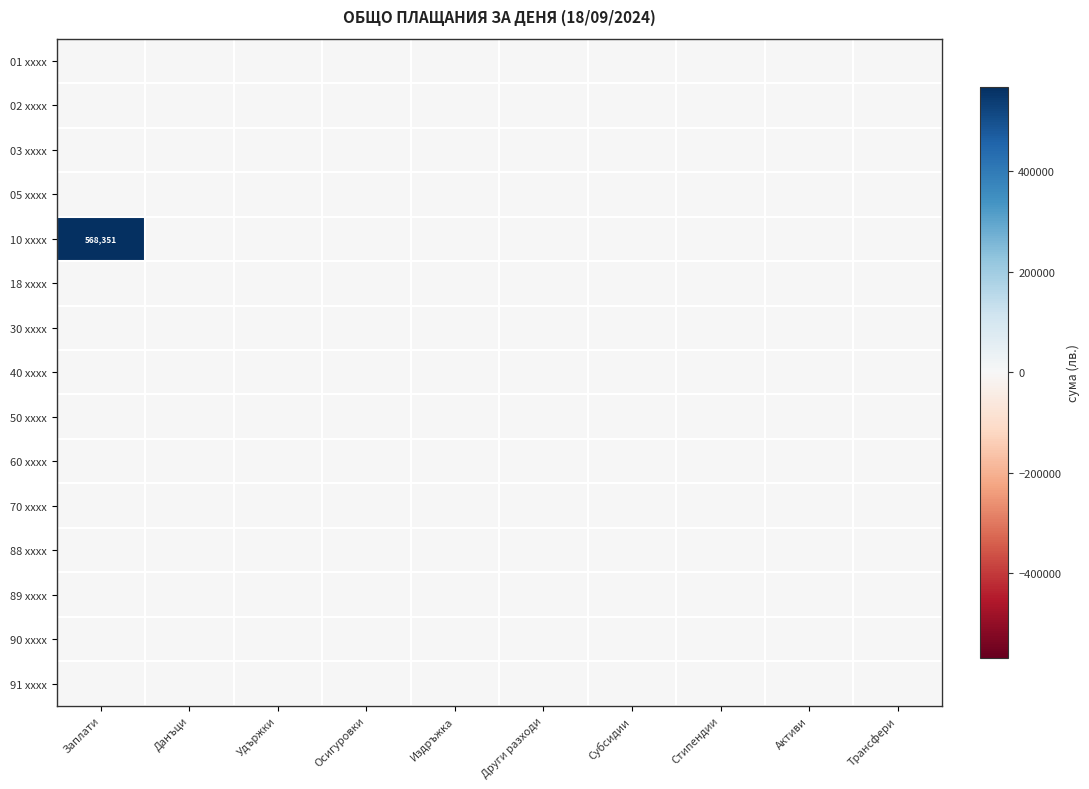

Rank the series by their maximum value, from lowest to highest.

01 xxxx, 02 xxxx, 03 xxxx, 05 xxxx, 18 xxxx, 30 xxxx, 40 xxxx, 50 xxxx, 60 xxxx, 70 xxxx, 88 xxxx, 89 xxxx, 90 xxxx, 91 xxxx, 10 xxxx